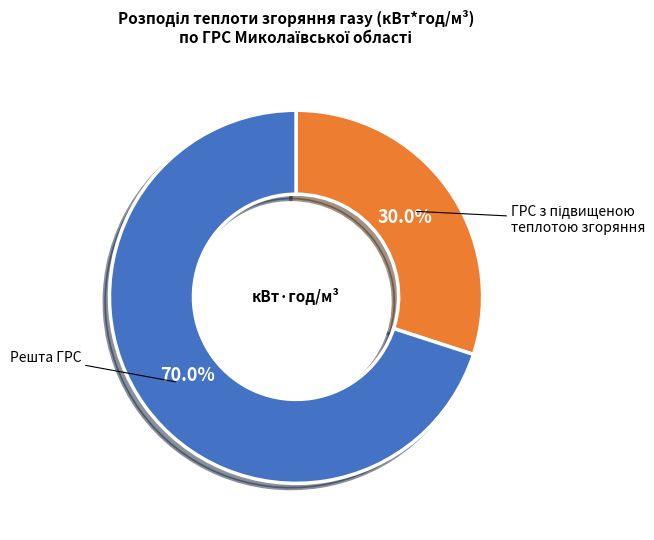

Is there any slice that represents more than half of the pie?

Yes